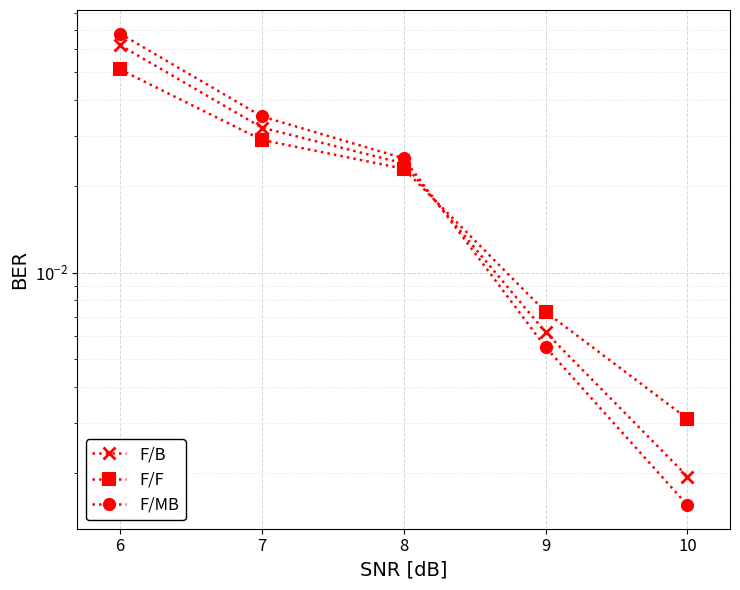

Is the value of F/F at 8 greater than the value of F/B at 6?

No